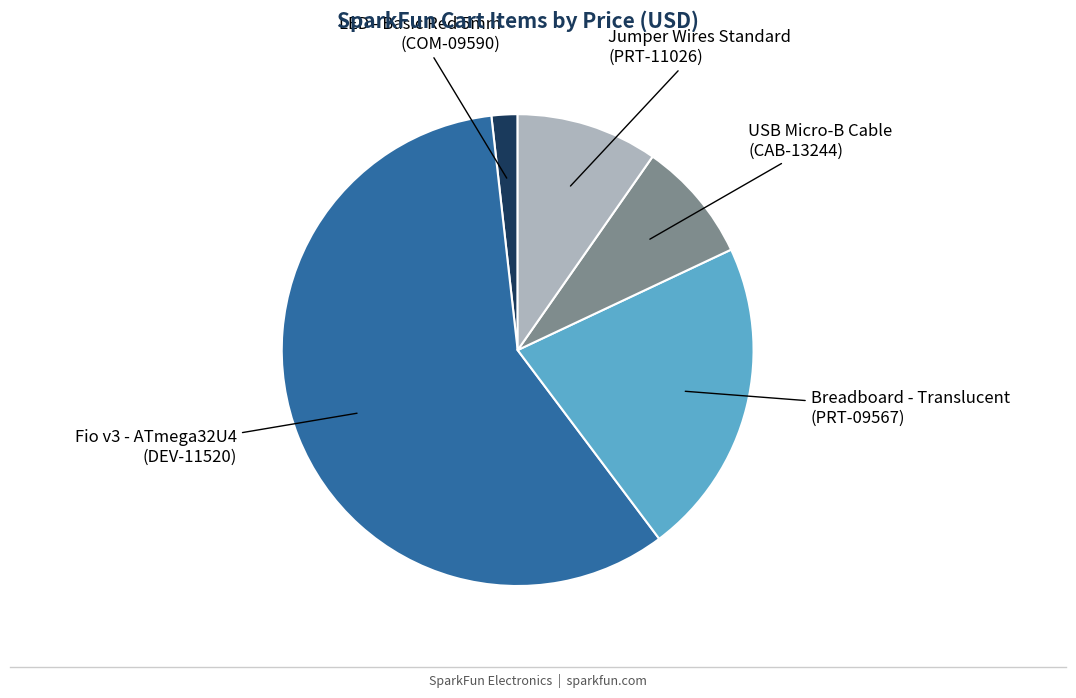

Is the sum of Jumper Wires Standard (PRT-11026) and Breadboard - Translucent (PRT-09567) greater than half?

No